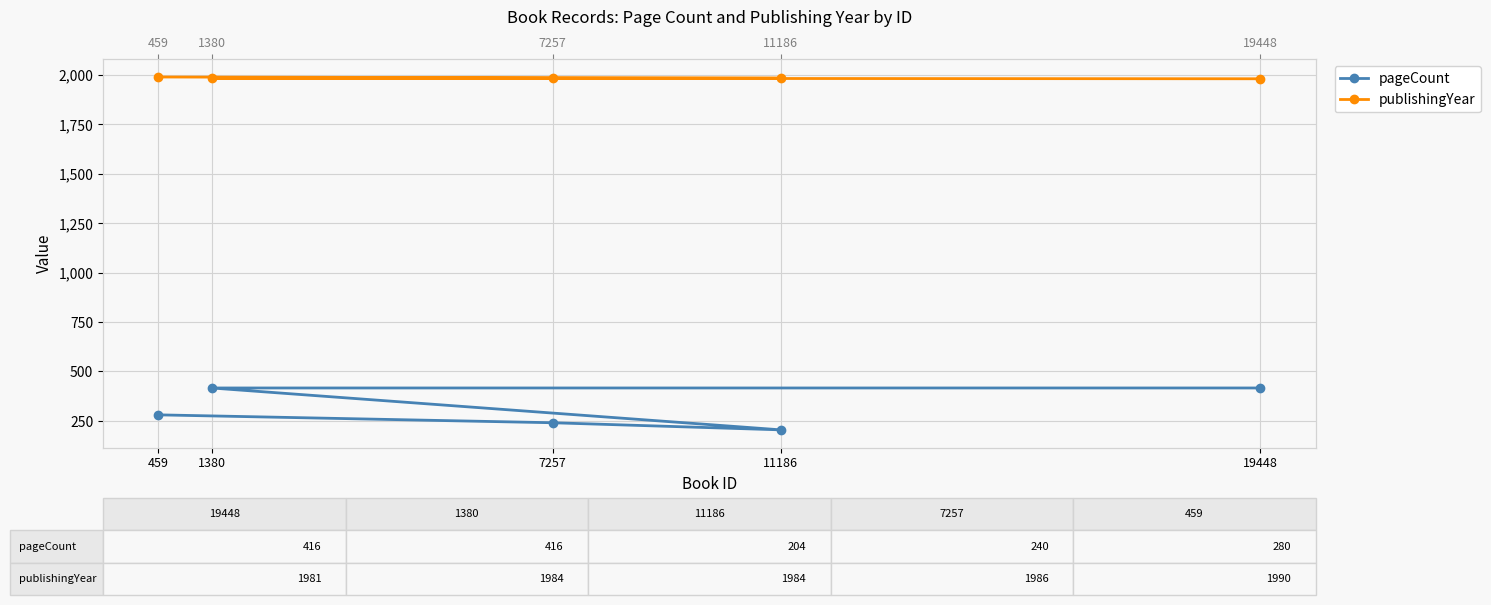

What is the minimum value for pageCount?

204